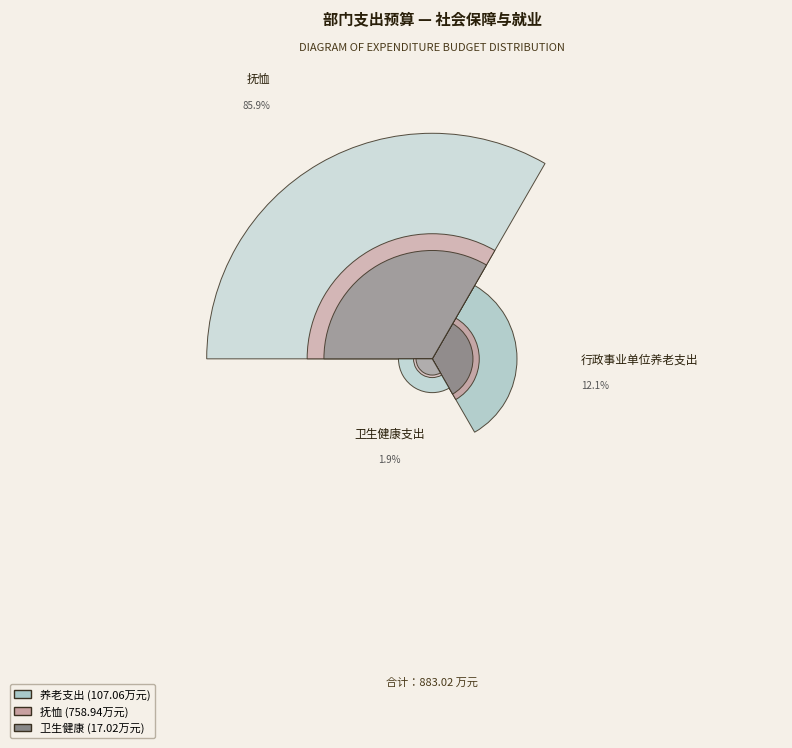

What percentage do 行政事业单位养老支出 and 卫生健康支出 together represent?

14.1%